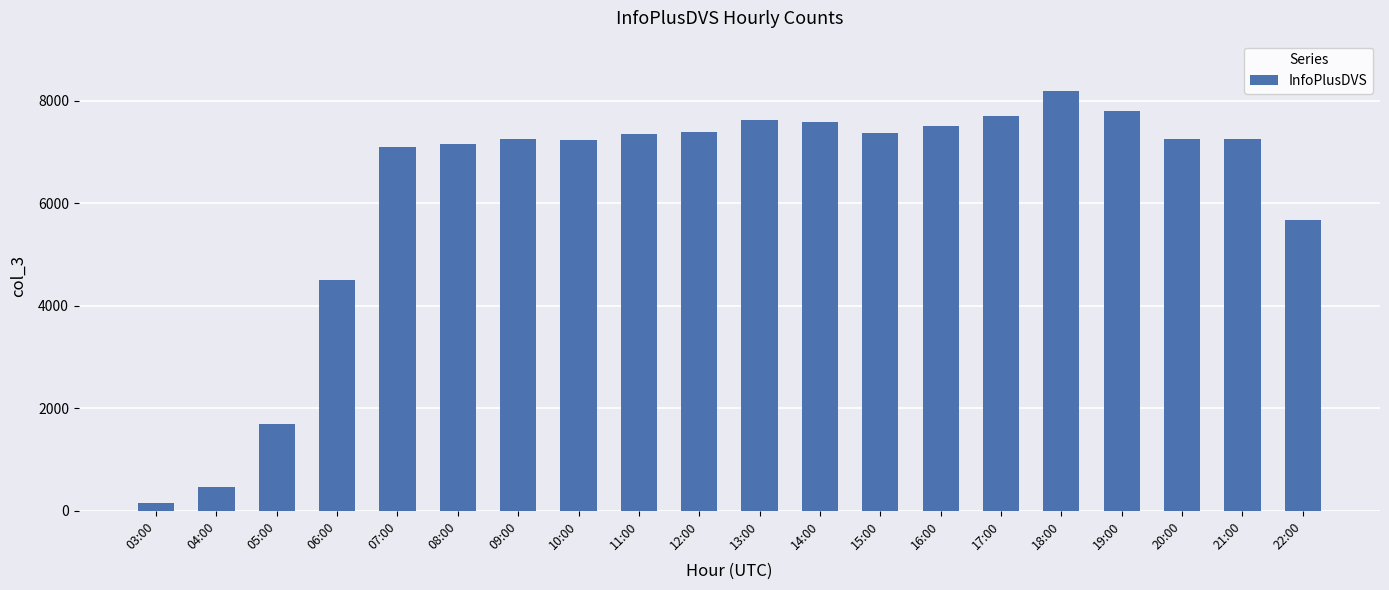

Which has a higher value, 10:00 or 15:00?

15:00